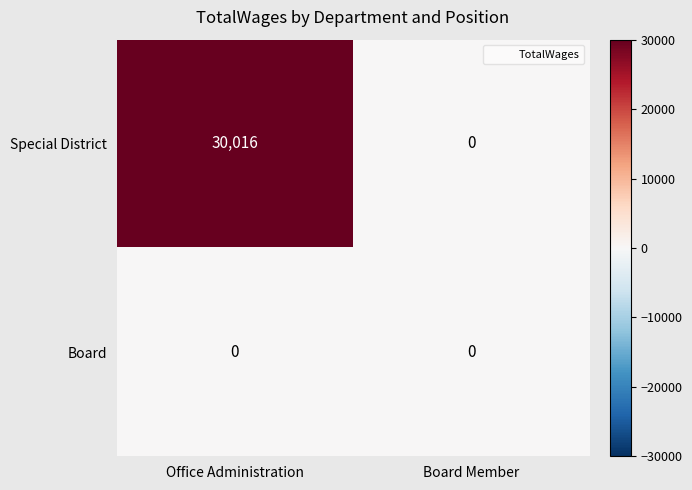

Which series changed the most between Office Administration and Board Member?

Special District